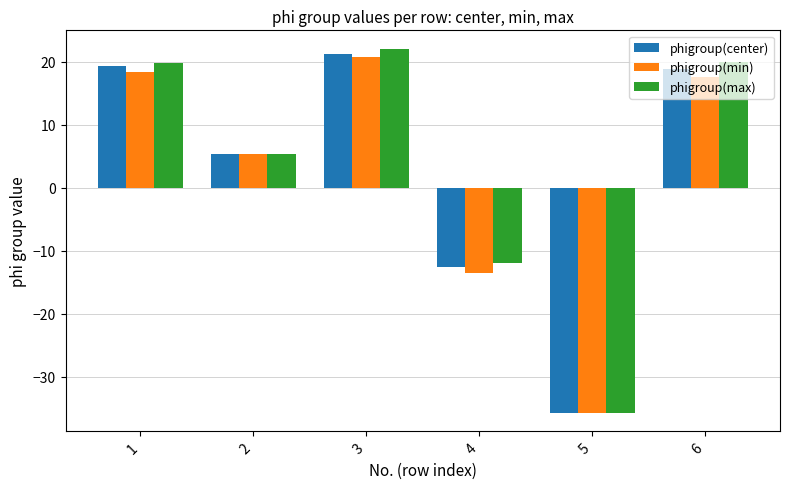

Rank the categories by phigroup(min) value from lowest to highest.

5, 4, 2, 6, 1, 3